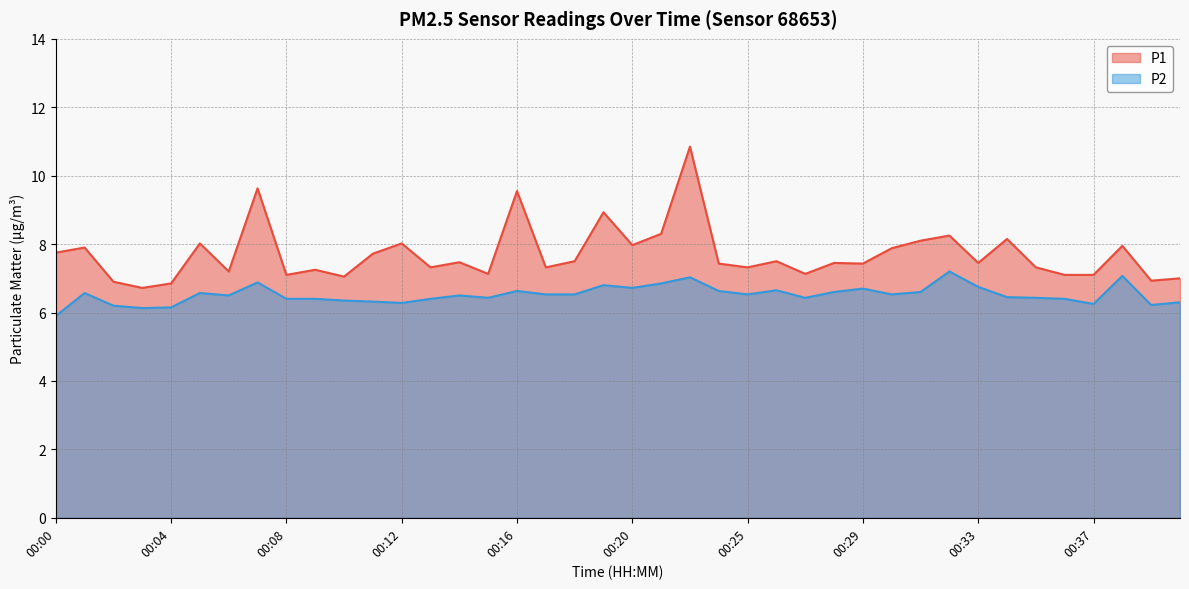

What is the total value across all series at 00:01?

14.5